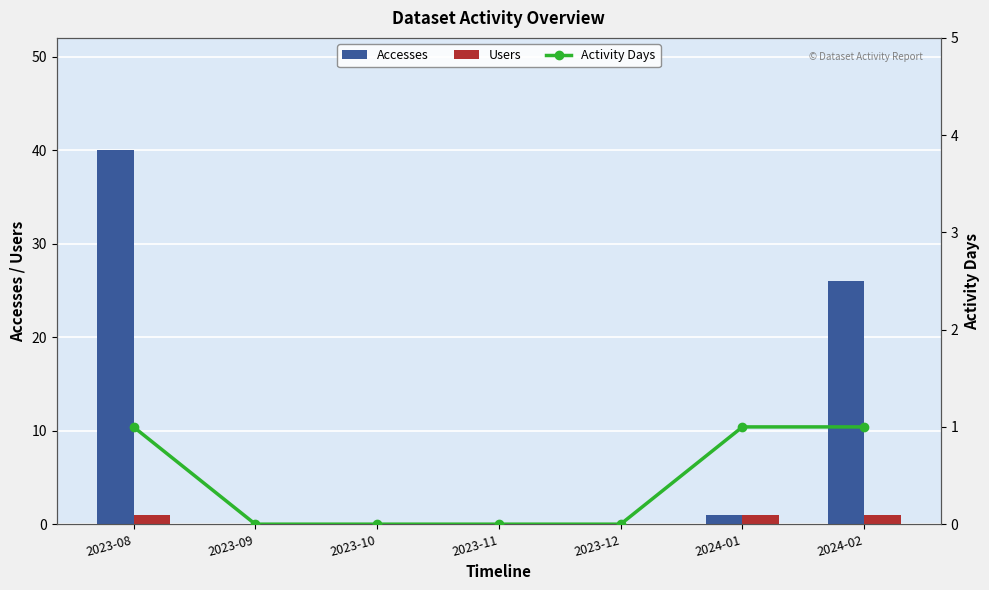

What is the difference between the second highest and minimum values in the Accesses series?

26